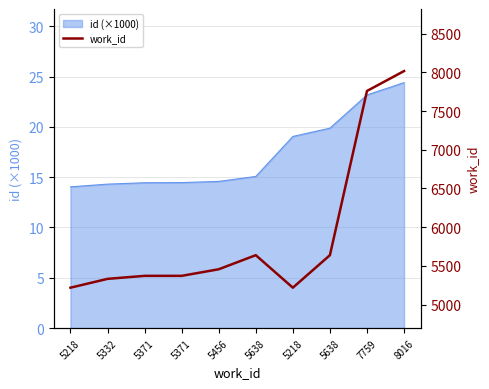

Rank the categories by value from lowest to highest.

5218, 5218, 5332, 5371, 5371, 5456, 5638, 5638, 7759, 8016